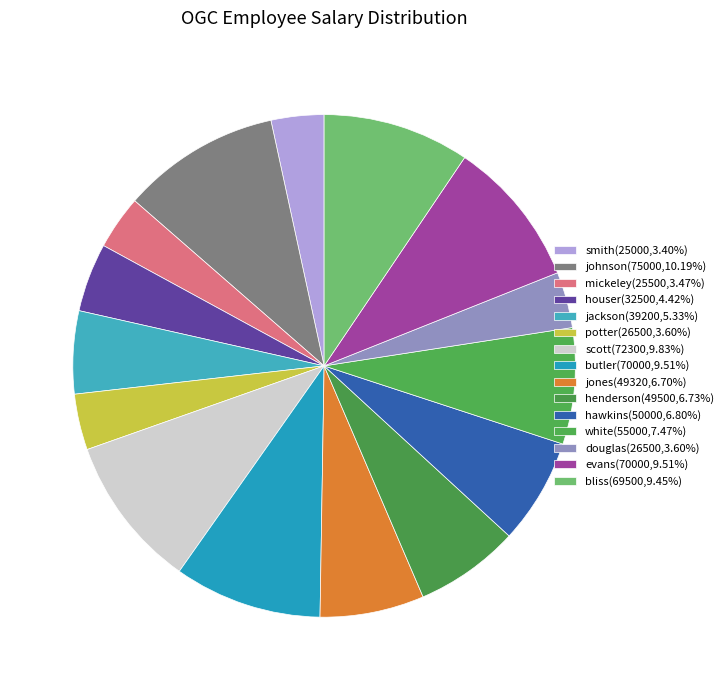

How many slices are in this pie chart?

15